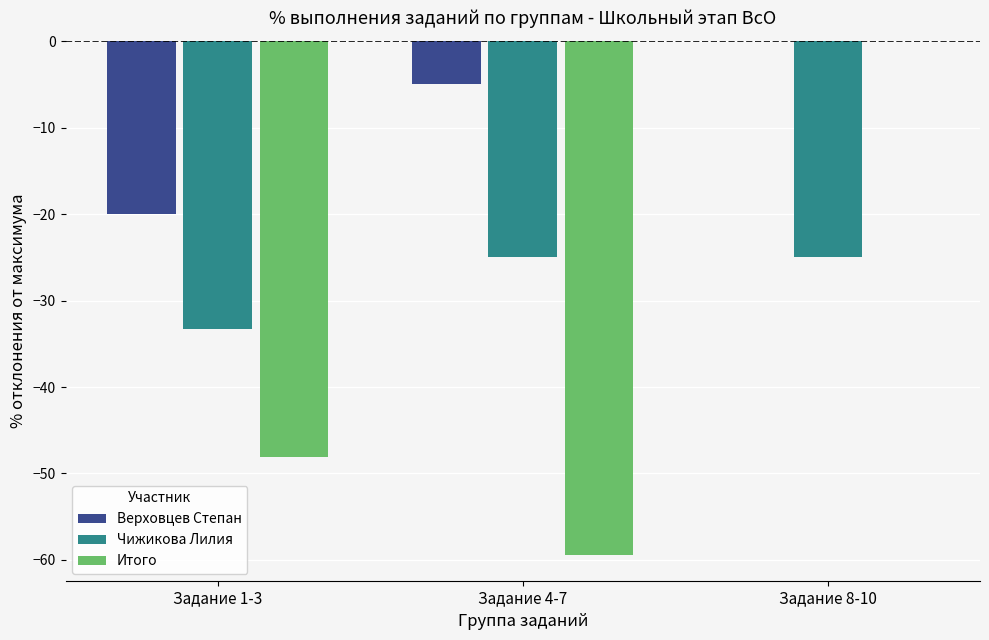

How many values in the Верховцев Степан series exceed -5?

1